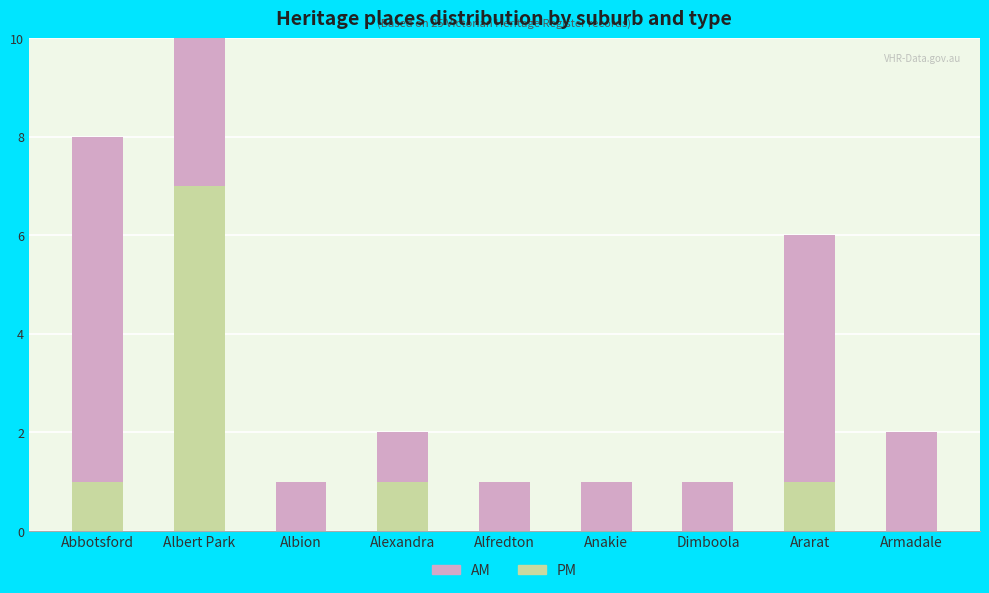

What are all the series names shown in the legend?

PM, AM